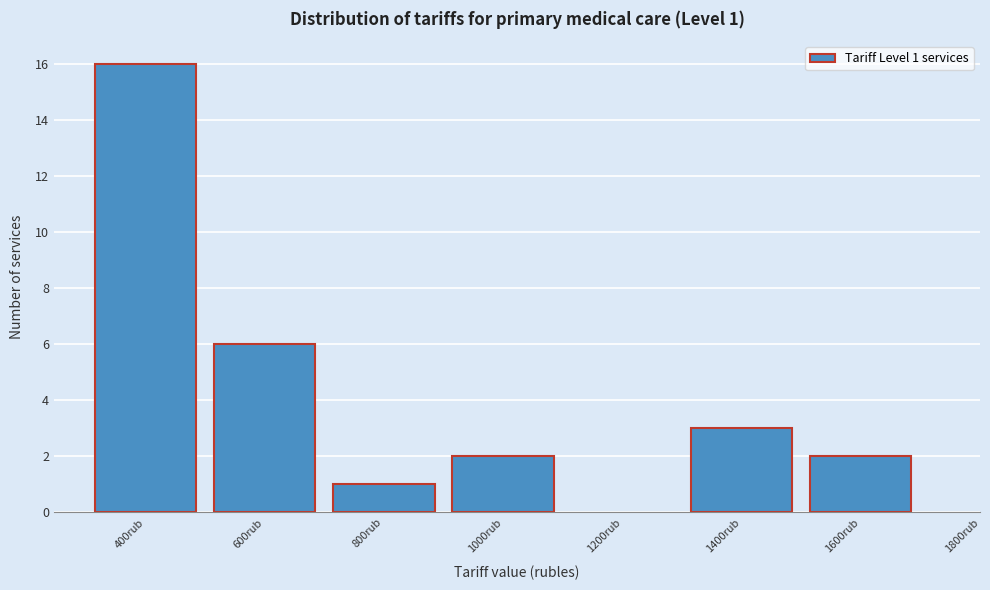

Reading right to left, extract all data points from this chart.

2	3	2	1	6	16